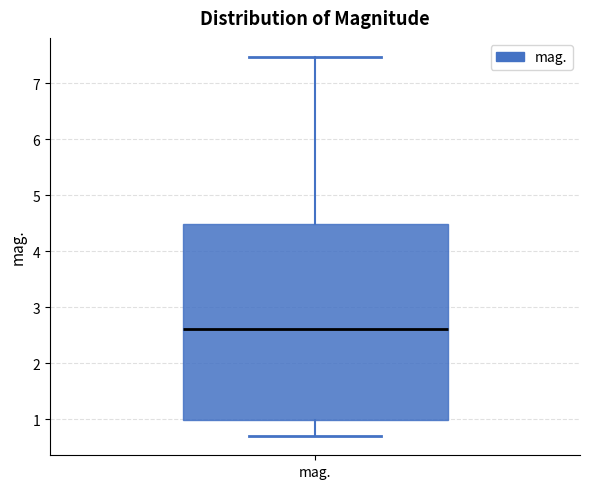

Read this box plot against the y-axis: the position of the median line, the range covered by the box, and the ends of both whiskers. The values are not printed on the chart, so give them approximately, as read against the axis.

median 2.6, box 1.0 to 4.5, whiskers 0.7 to 7.5